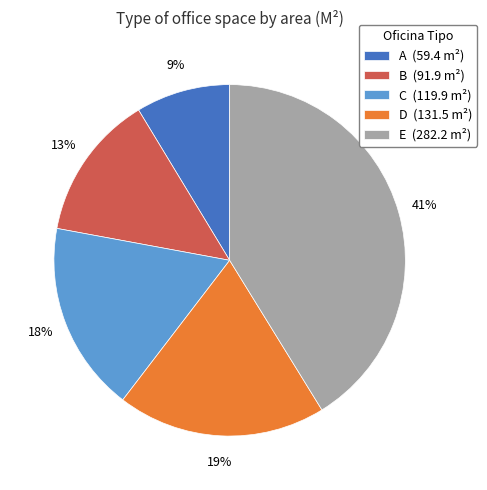

True or false: C accounts for 11% of the total.

False